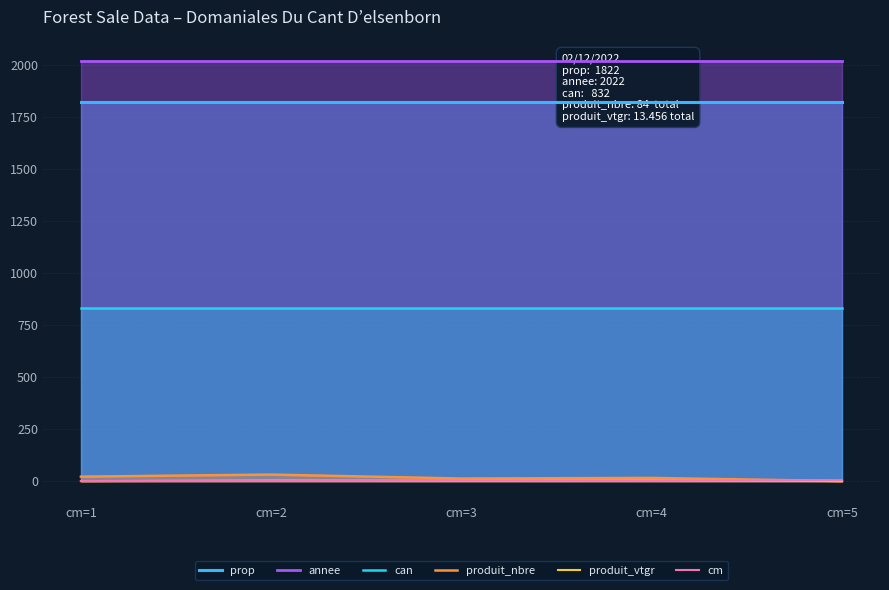

True or false: produit_vtgr and annee cross at least once.

False